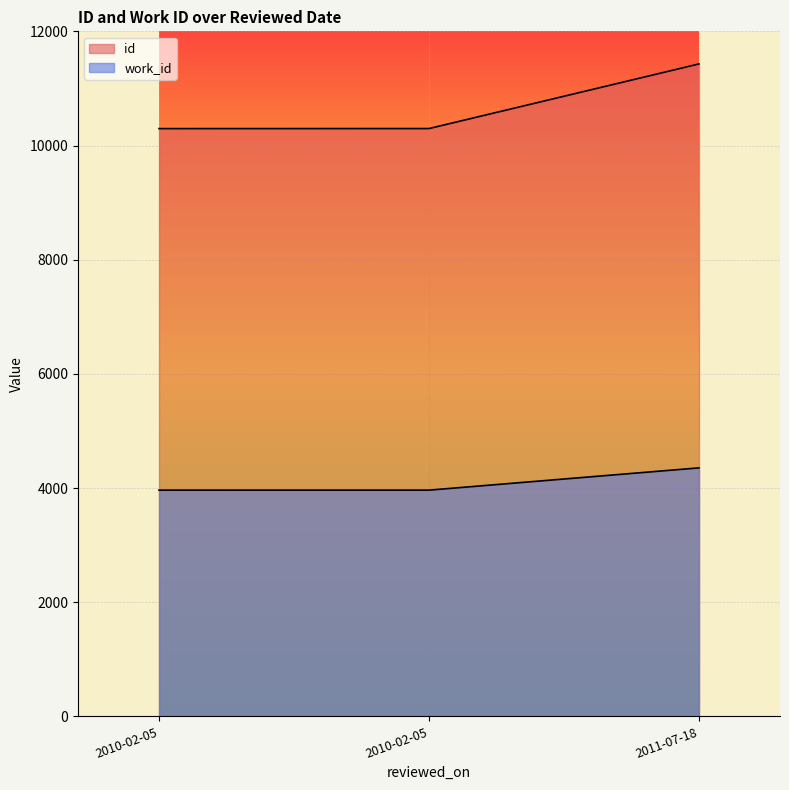

List the series in order of their overall mean, highest first.

id, work_id